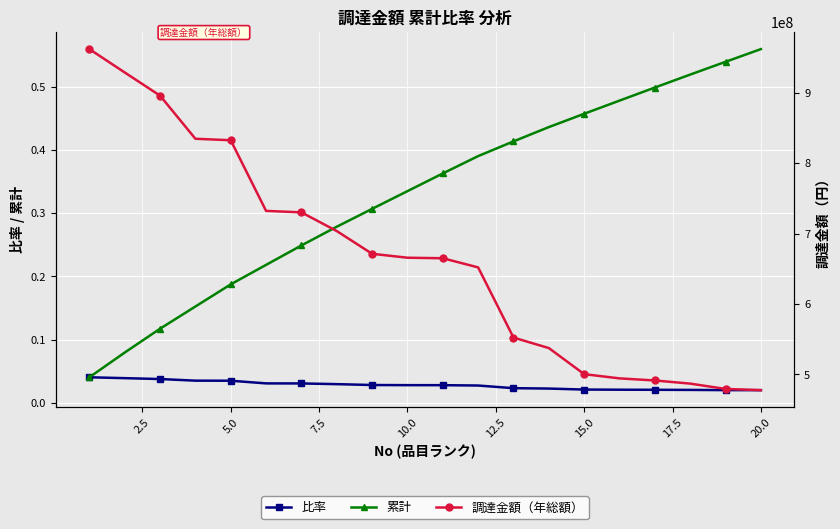

Rank the series by their maximum value, from highest to lowest.

調達金額（年総額）, 累計, 比率